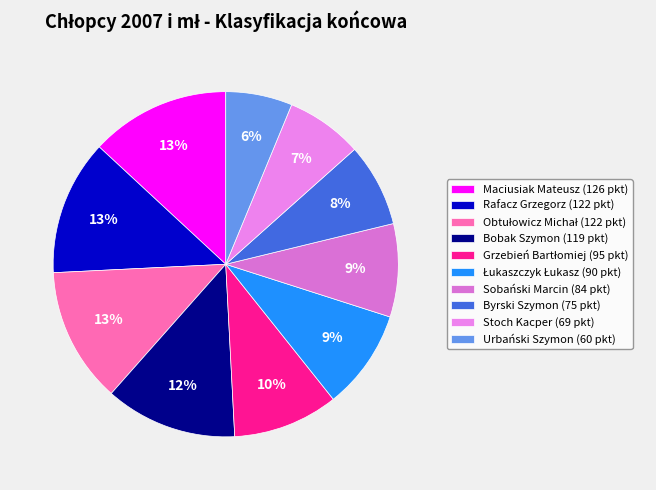

Which category has the biggest portion of the pie?

Maciusiak Mateusz